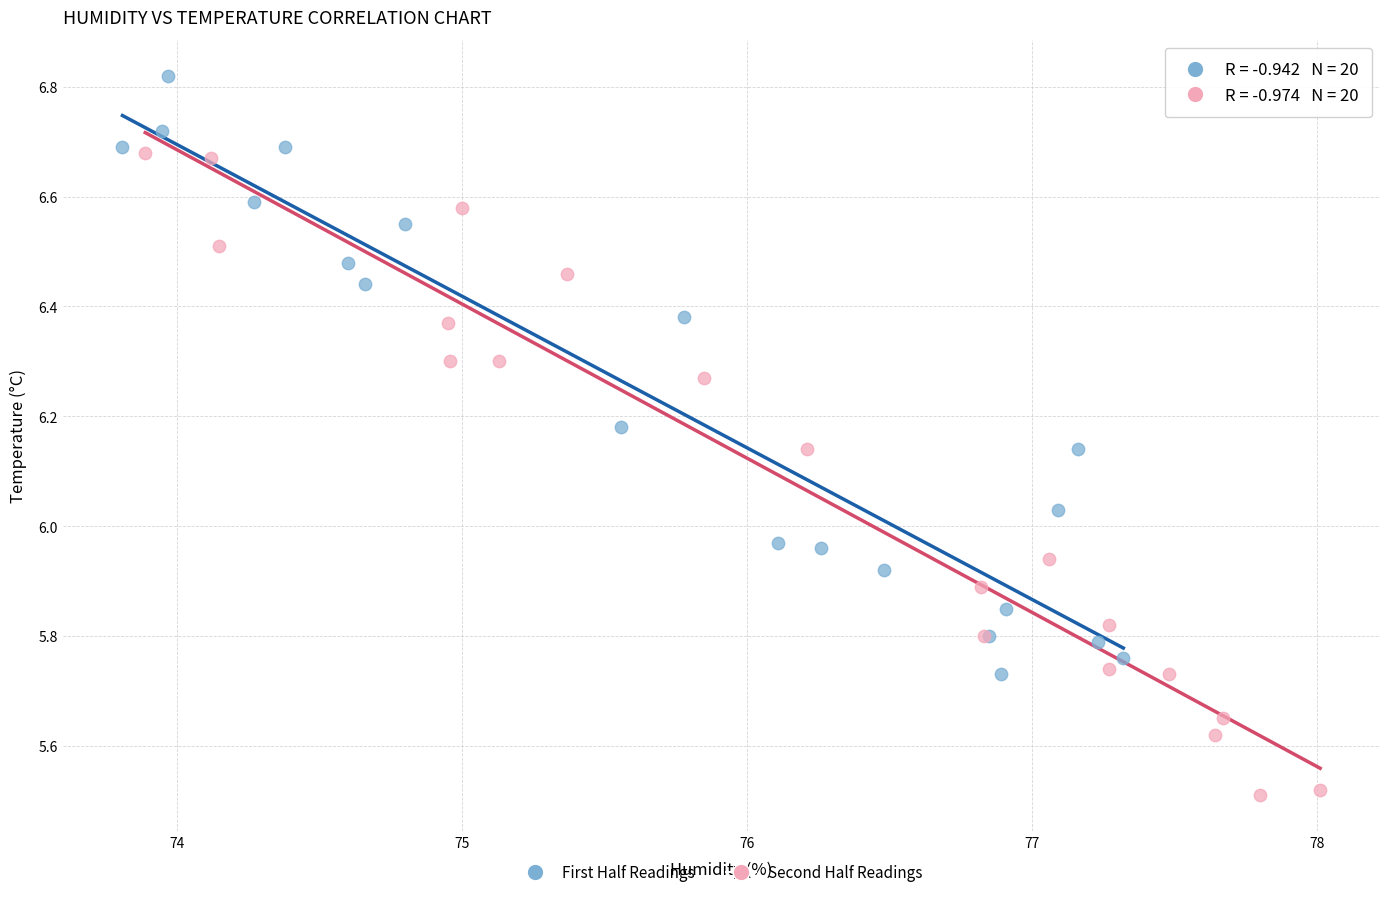

What are all the series names shown in the legend?

First Half Readings, Second Half Readings